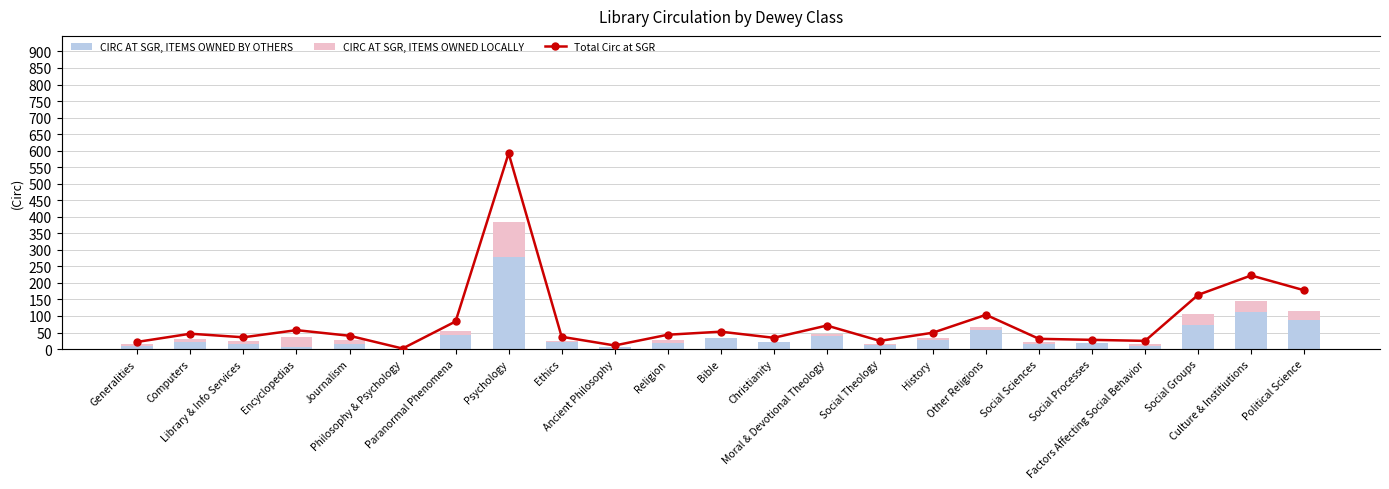

Which series has the widest spread of values?

Total Circ at SGR